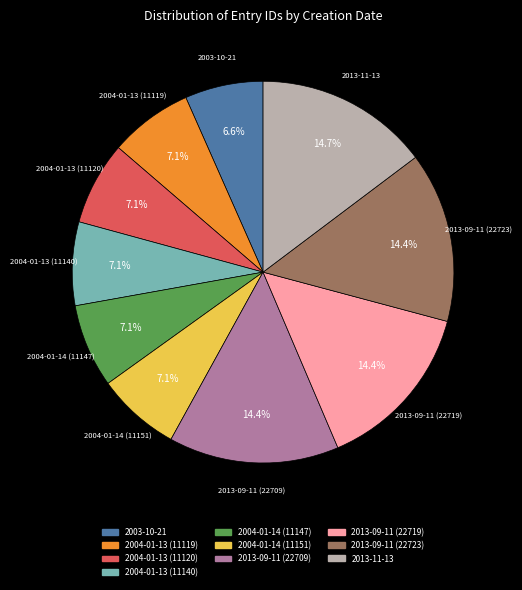

Between 2004-01-13 (11140) and 2013-09-11 (22719), which is larger?

2013-09-11 (22719)